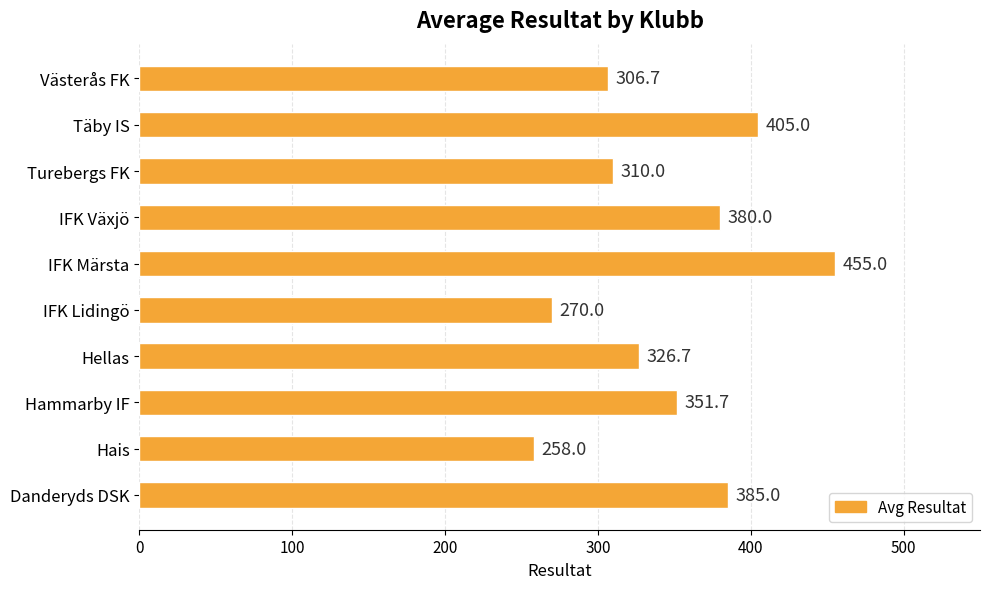

List the labels in order of value, largest first.

IFK Märsta, Täby IS, Danderyds DSK, IFK Växjö, Hammarby IF, Hellas, Turebergs FK, Västerås FK, IFK Lidingö, Hais